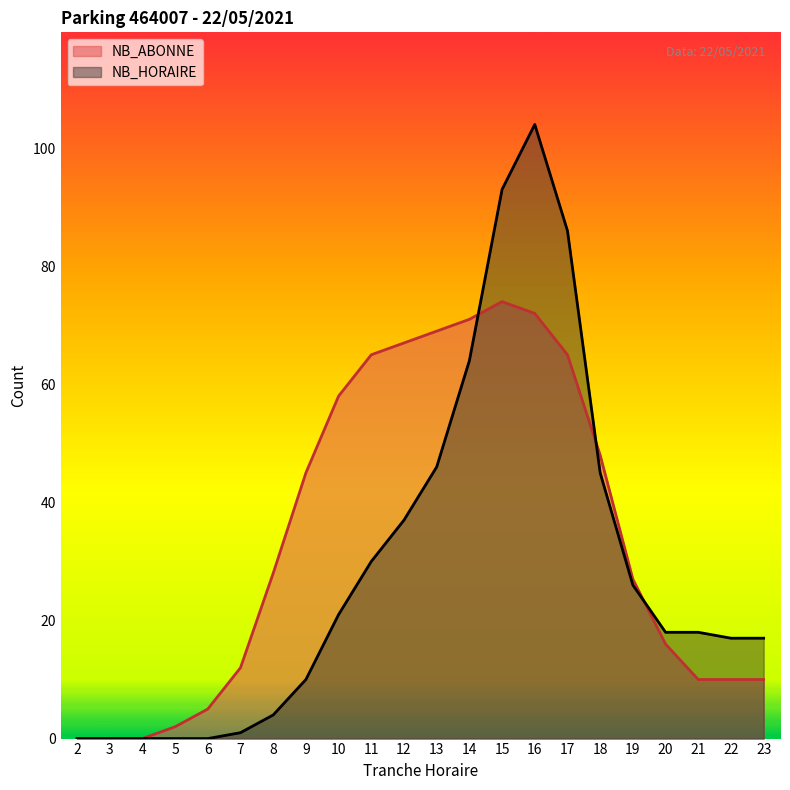

Does the chart display data point markers on the line(s)?

No